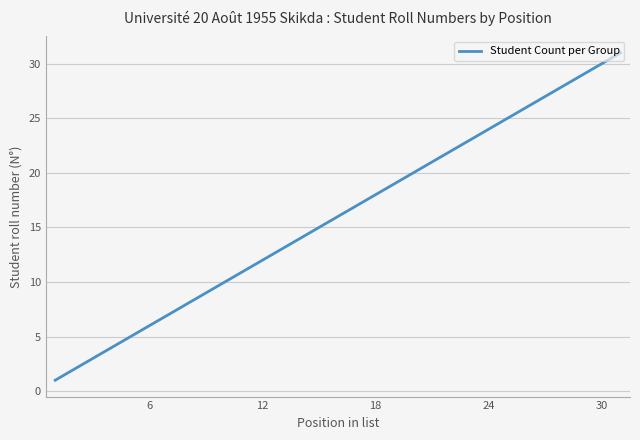

What is the difference between the maximum and minimum values?

30.0